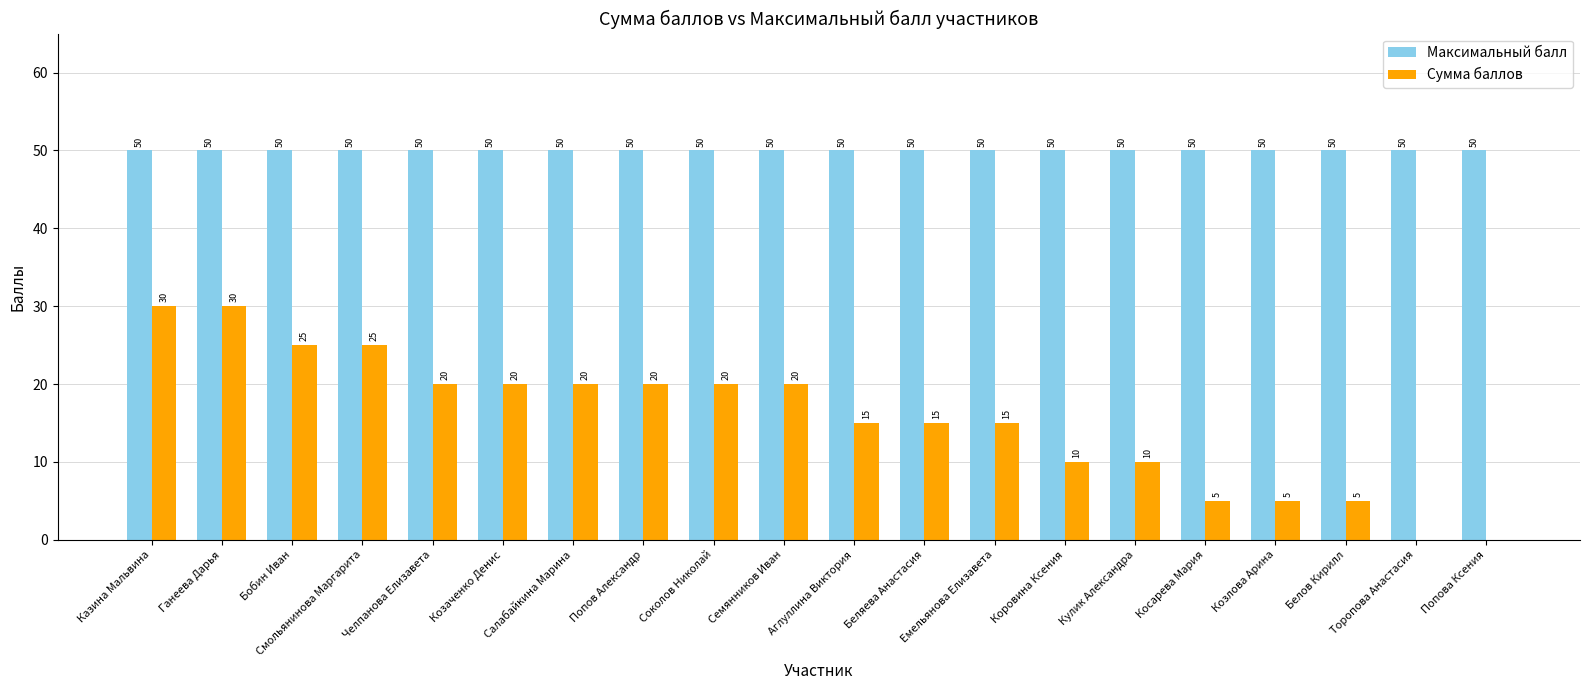

What are all the series names shown in the legend?

Максимальный балл, Сумма баллов